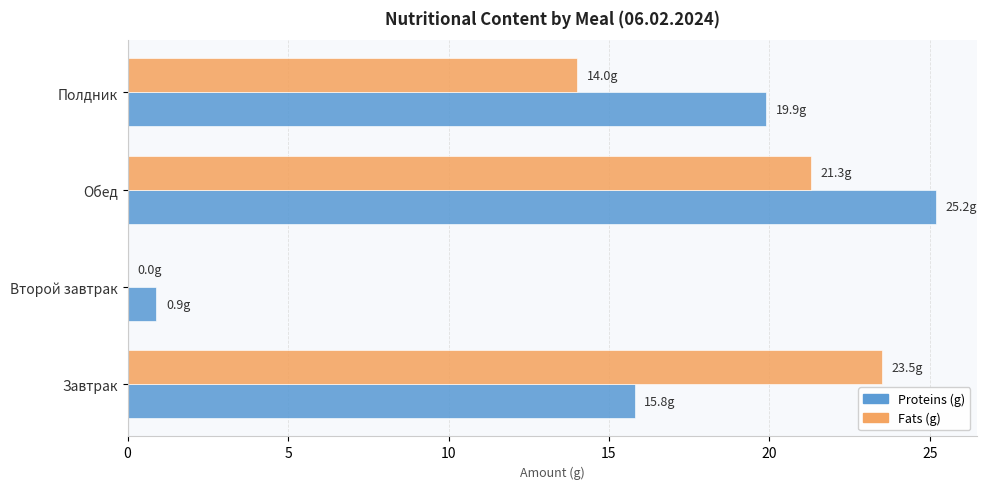

What is the sum of the Proteins (g) values at Завтрак and Второй завтрак?

16.7